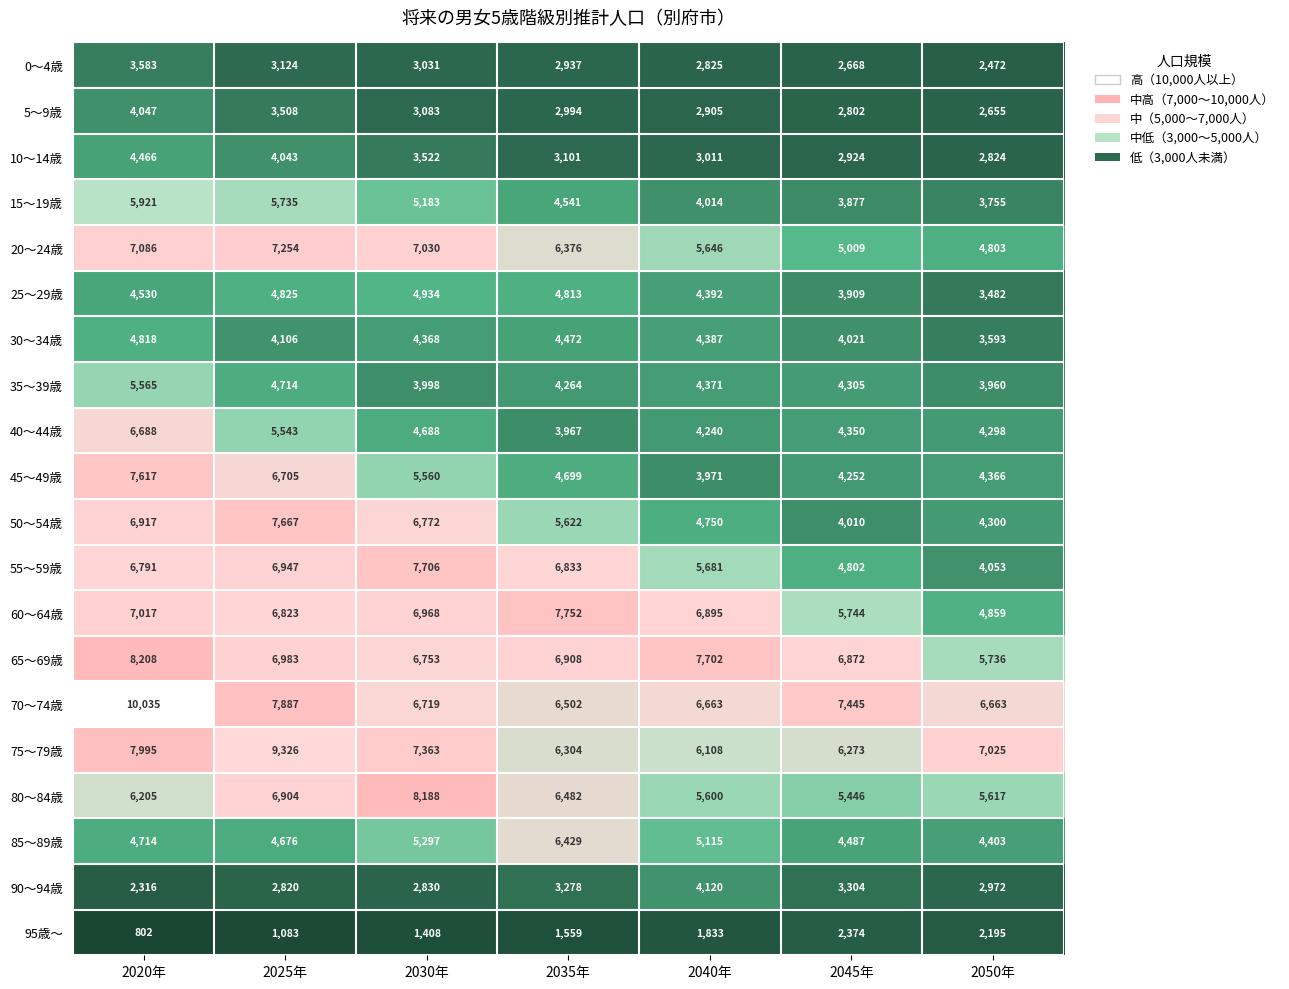

How many data points in 0～4歳 are less than 2937?

3